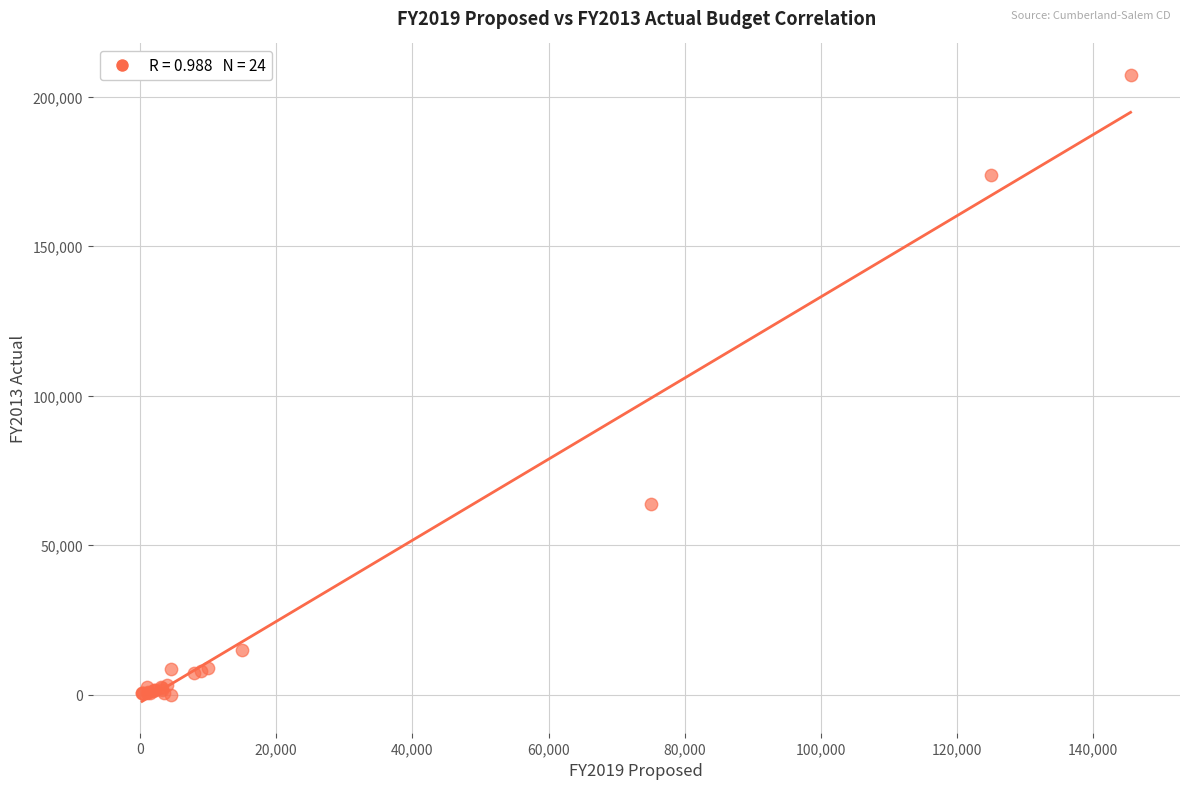

What Y value in the scatter plot is closest to 103637?

63790.7